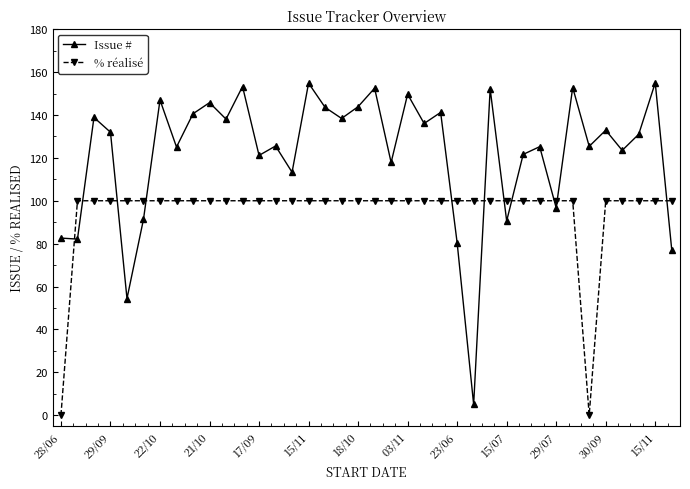

What is the sum of all % réalisé values?

3600.0